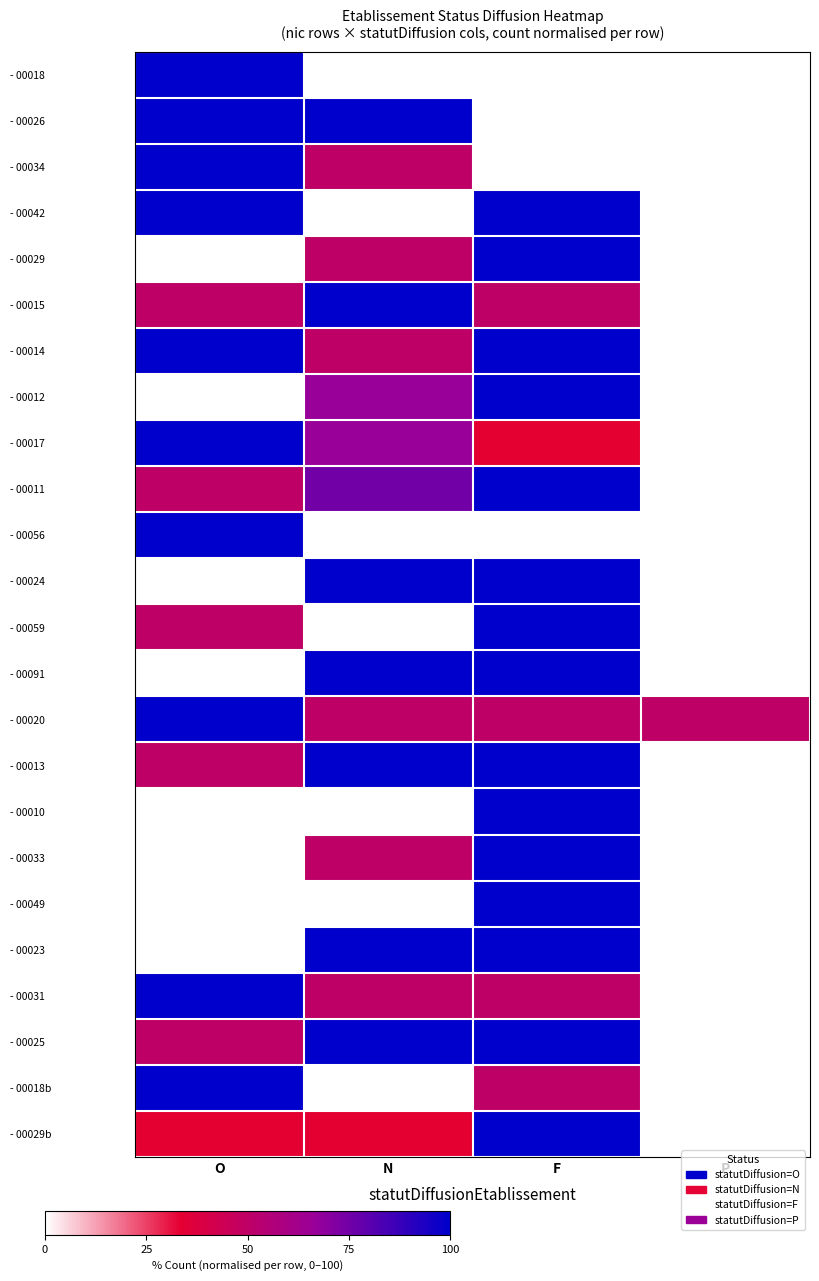

At which category is the sum across all series the highest?

F